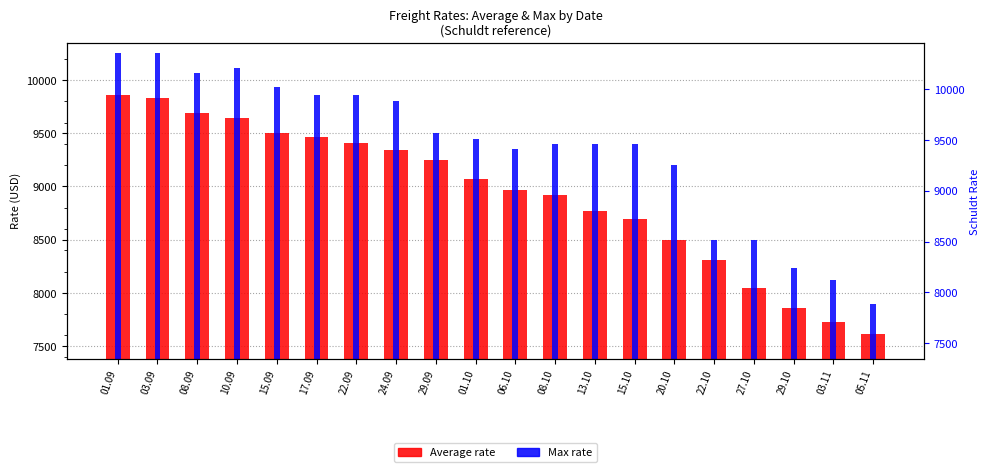

The value of Max at 05.11 is 11056. True or false?

False